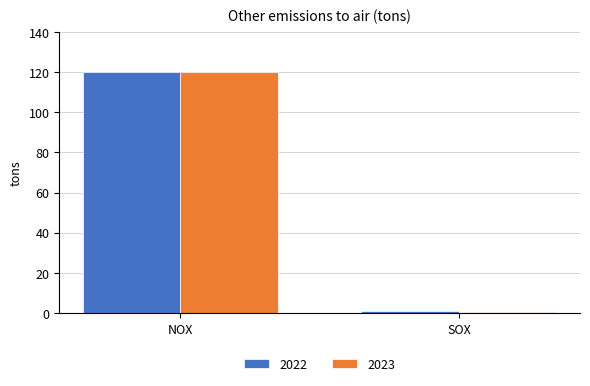

Where is 2022 nearest to the value 60?

SOX